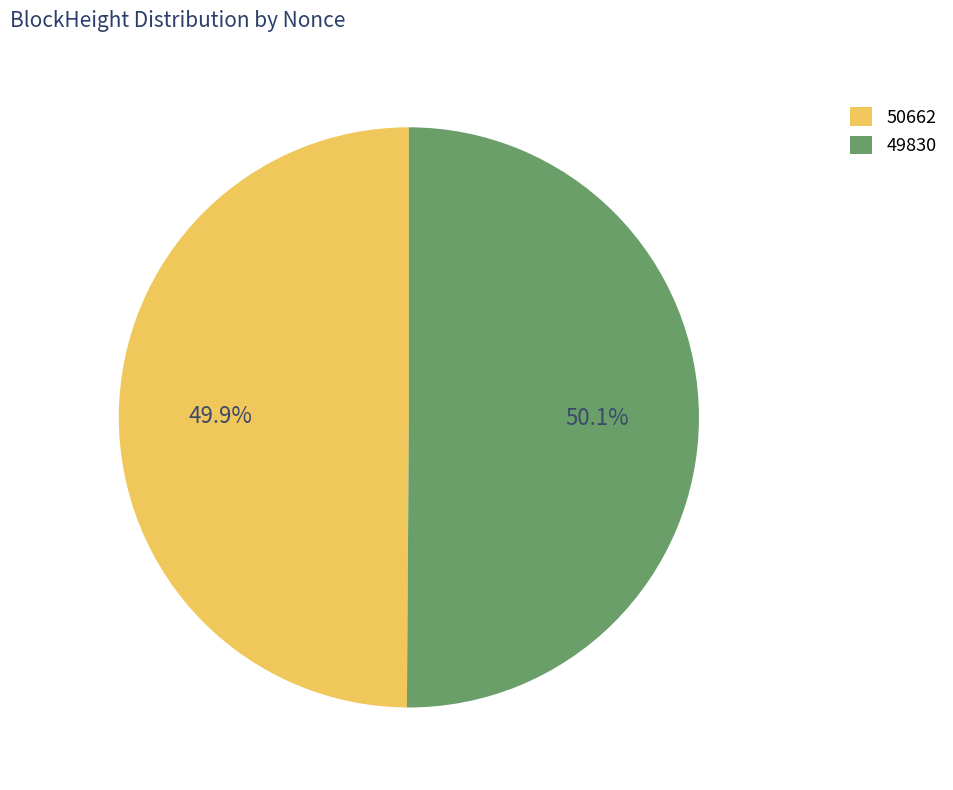

Do 50662 and 49830 together represent more than half of the pie?

Yes